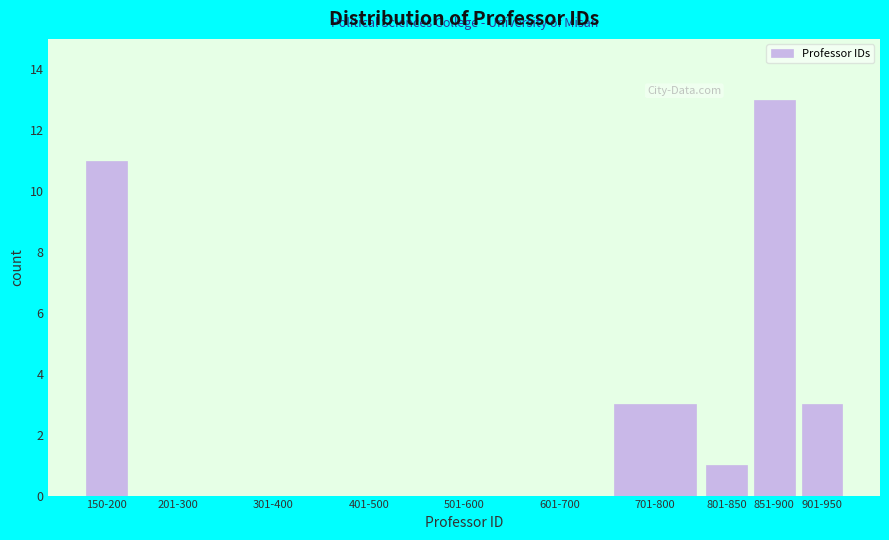

Reading left to right, what are all the values shown in this chart?

150-200=11	201-300=0	301-400=0	401-500=0	501-600=0	601-700=0	701-800=3	801-850=1	851-900=13	901-950=3